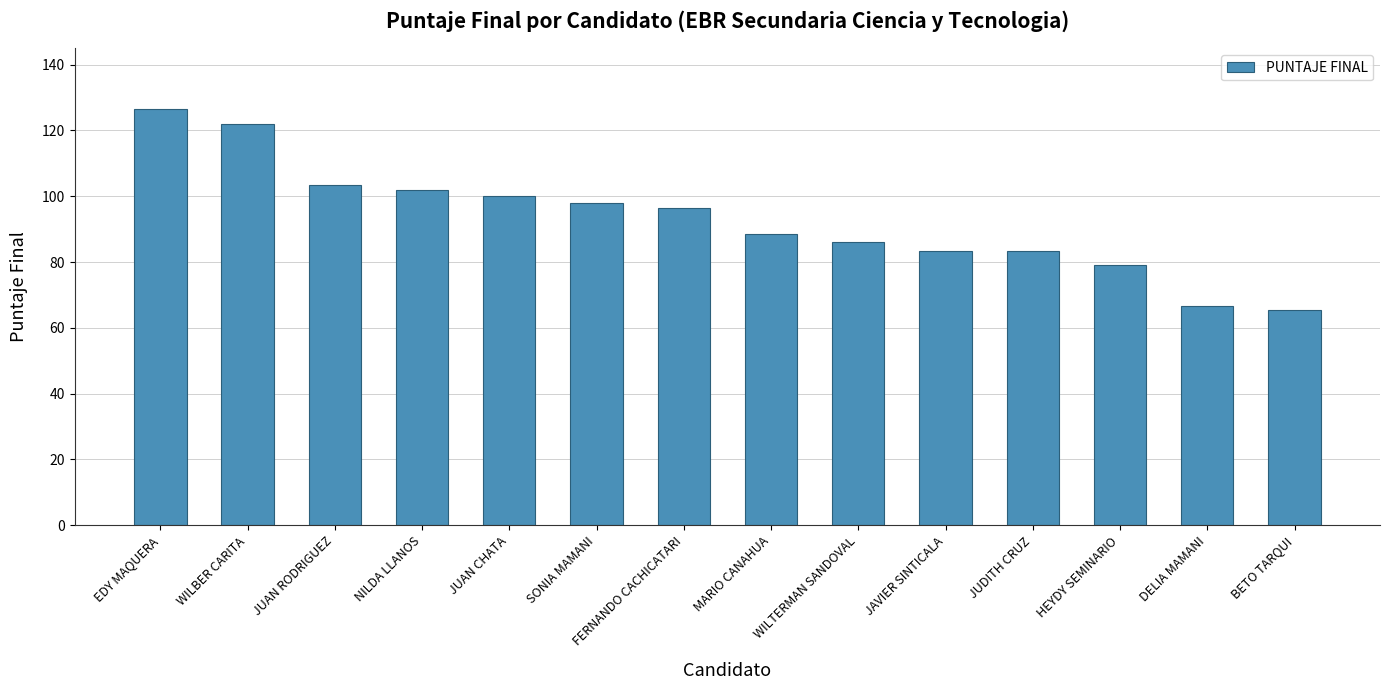

What is the difference between the maximum and minimum values?

61.0